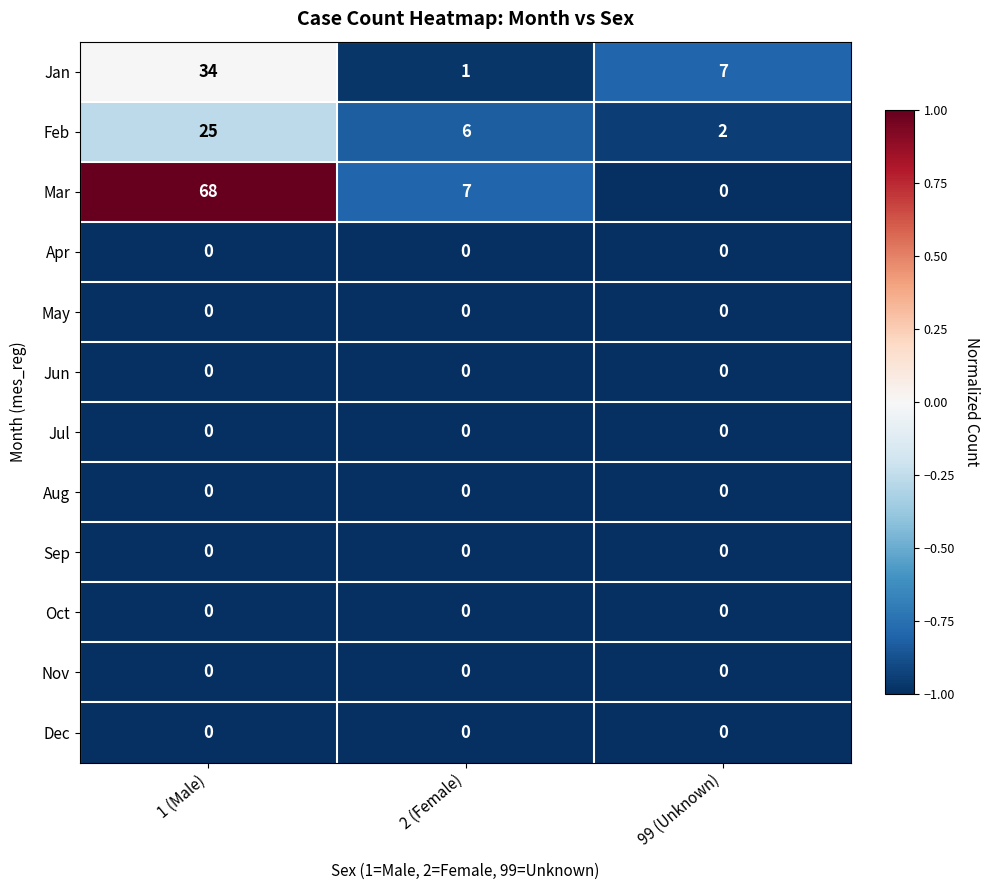

Which series has the largest range (max minus min)?

Mar